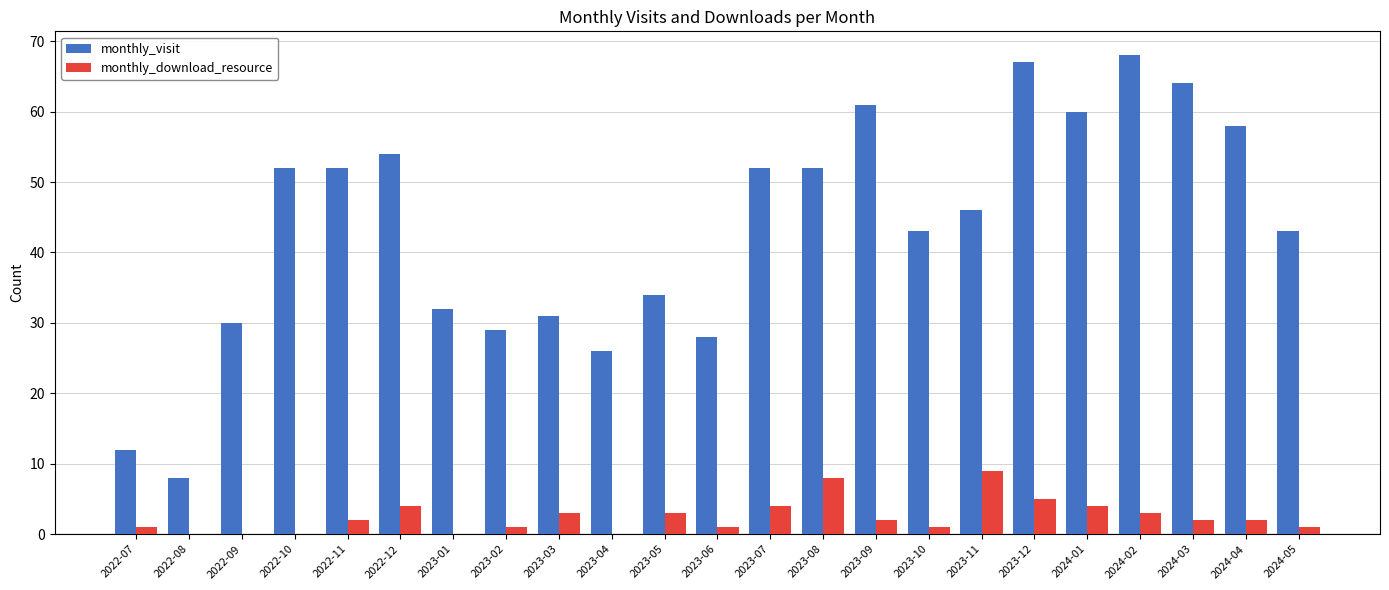

The value of monthly_visit at 2024-01 is 100. True or false?

False